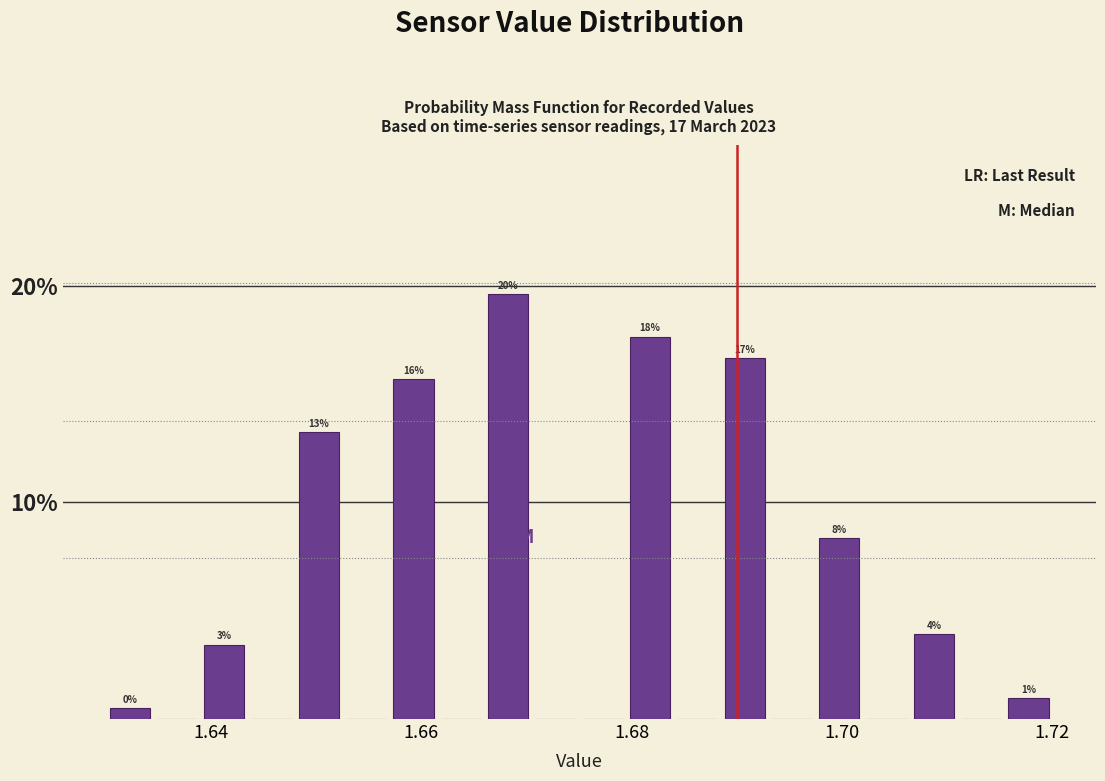

Around what value on the x-axis is the tallest bar? Give the approximate position of its centre, as read against the axis.

1.668